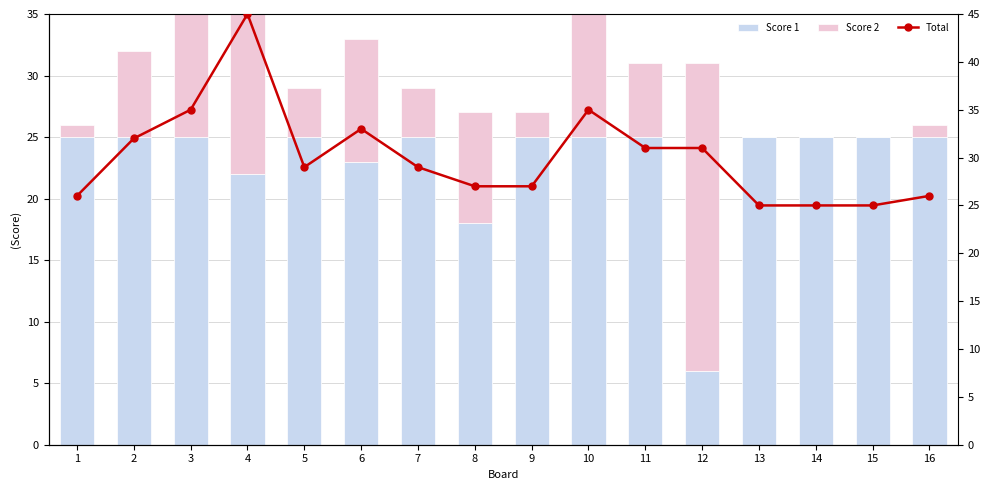

Is the value of Score 1 at 13 greater than the value of Total at 9?

No